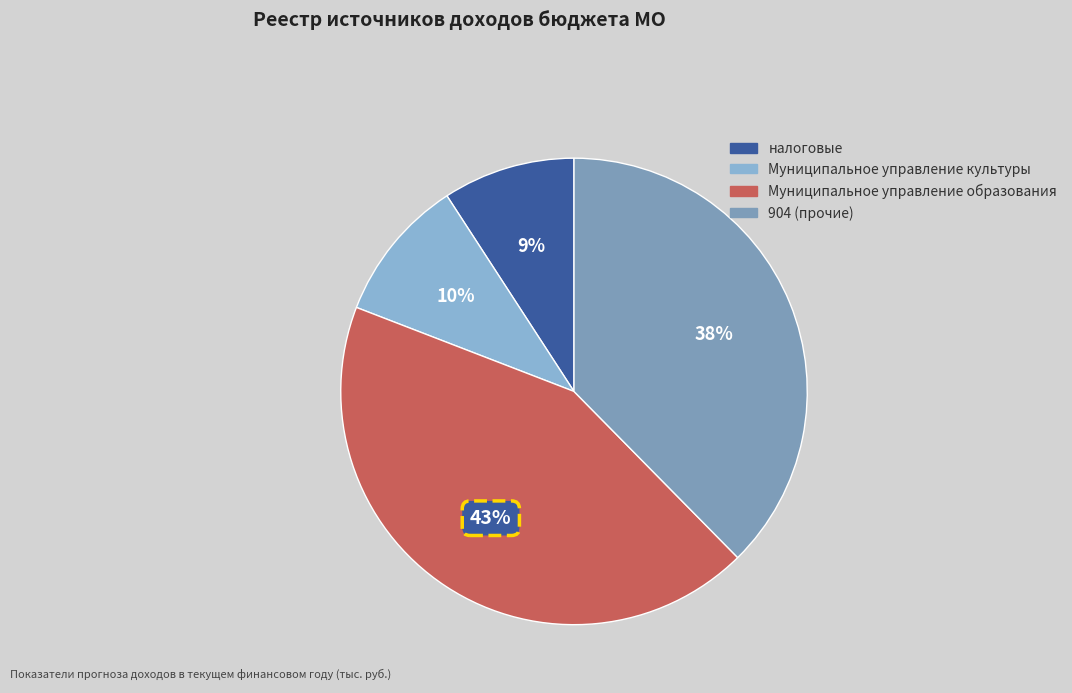

What is the largest slice in the pie chart?

Муниципальное управление образования